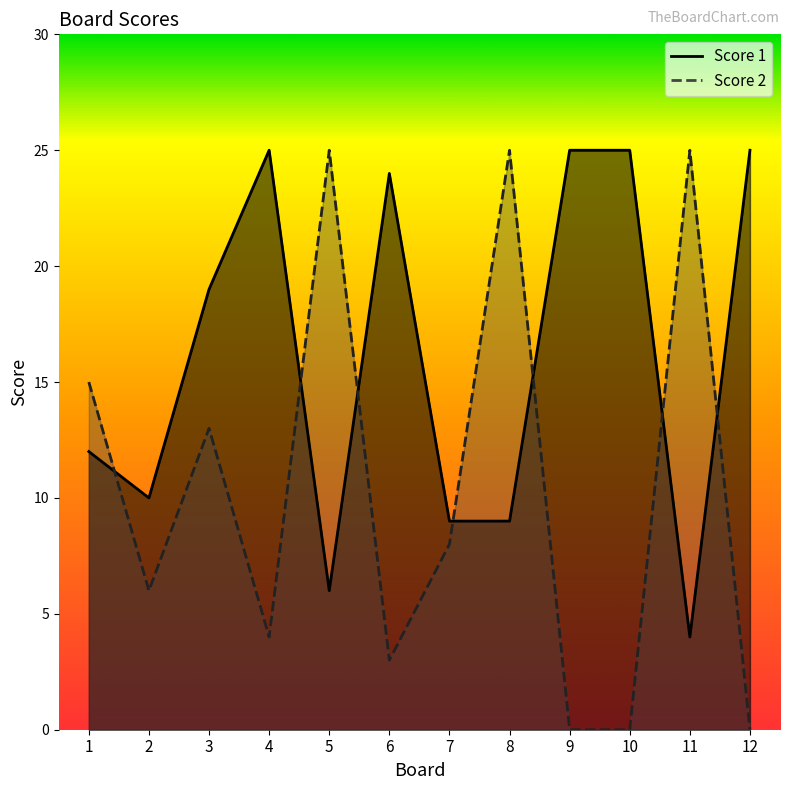

What is the value of the Score 1 point at the 6th from the left?

24